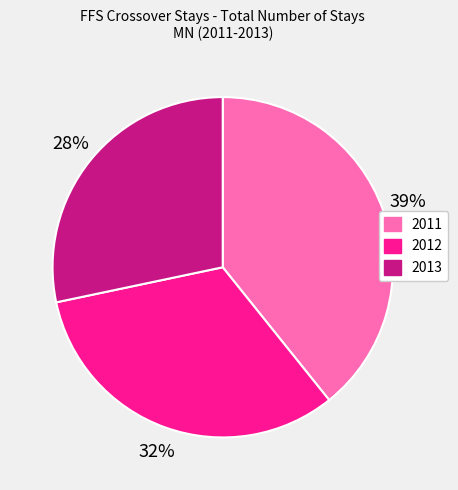

What is the ratio of the value at 2011 to the value at 2013?

1.4